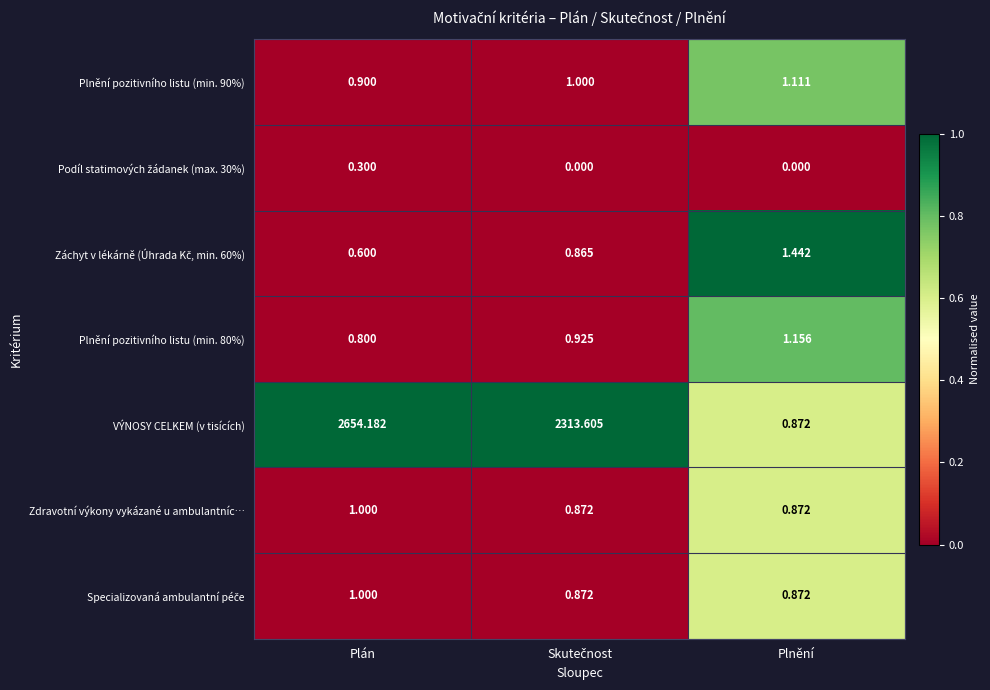

At which label is Plnění pozitivního listu (min. 80%) closest to 0?

Plán